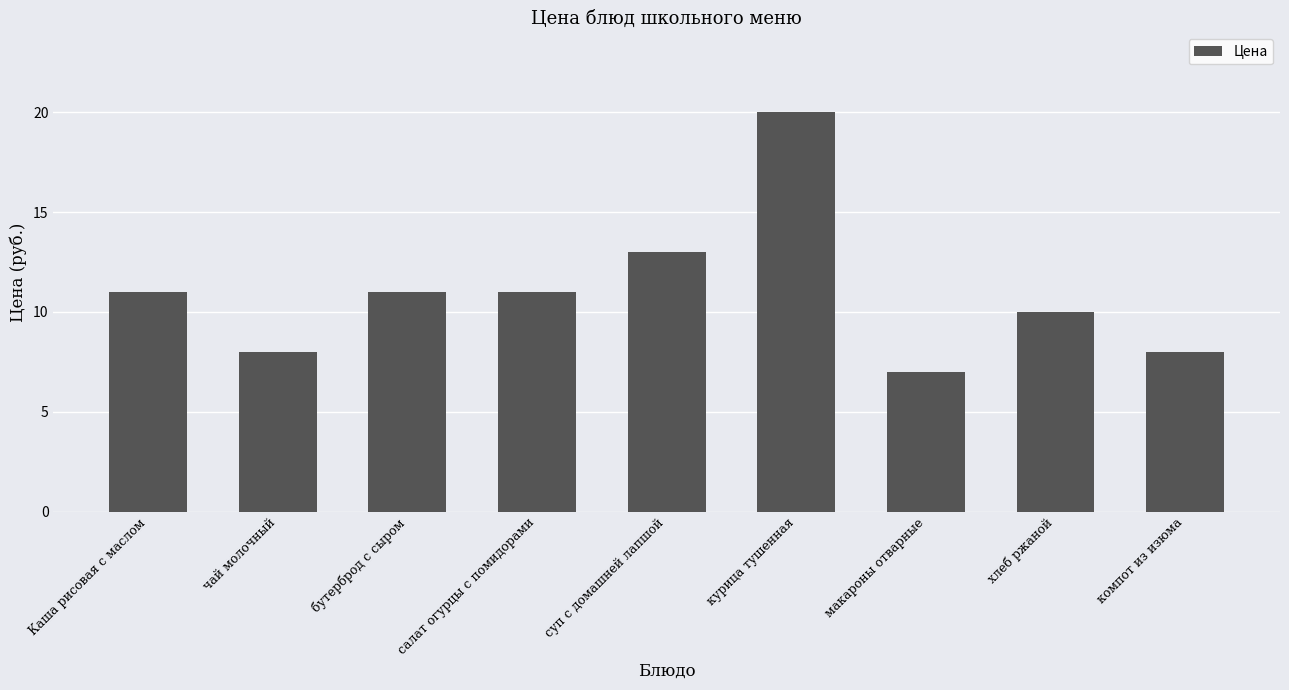

Does the chart contain any negative values?

No